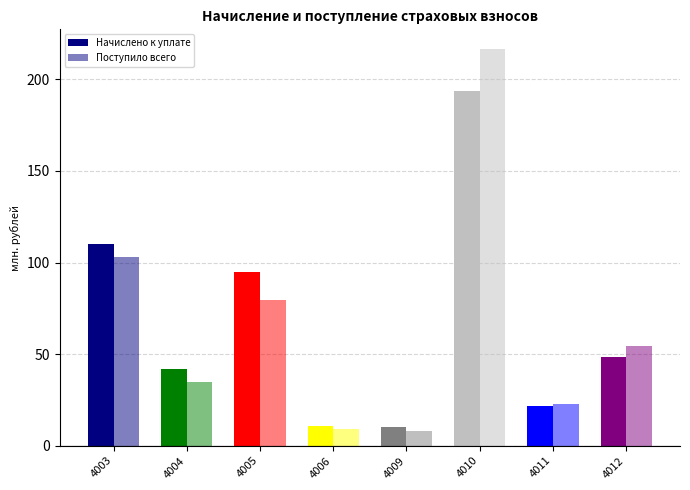

Reading left to right, what are all the values shown in this chart?

Начислено к уплате: 4003=110.3	4004=42.0	4005=94.9	4006=10.7	4009=10.4	4010=193.7	4011=21.7	4012=48.3
Поступило всего: 4003=103.1	4004=34.6	4005=79.3	4006=9.0	4009=8.2	4010=216.5	4011=22.8	4012=54.2